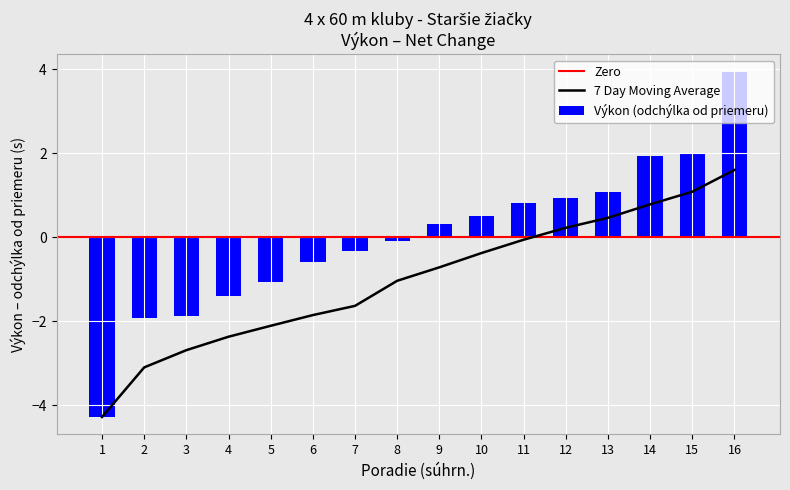

The chart shows a value of 2.0 at 15. True or false?

True